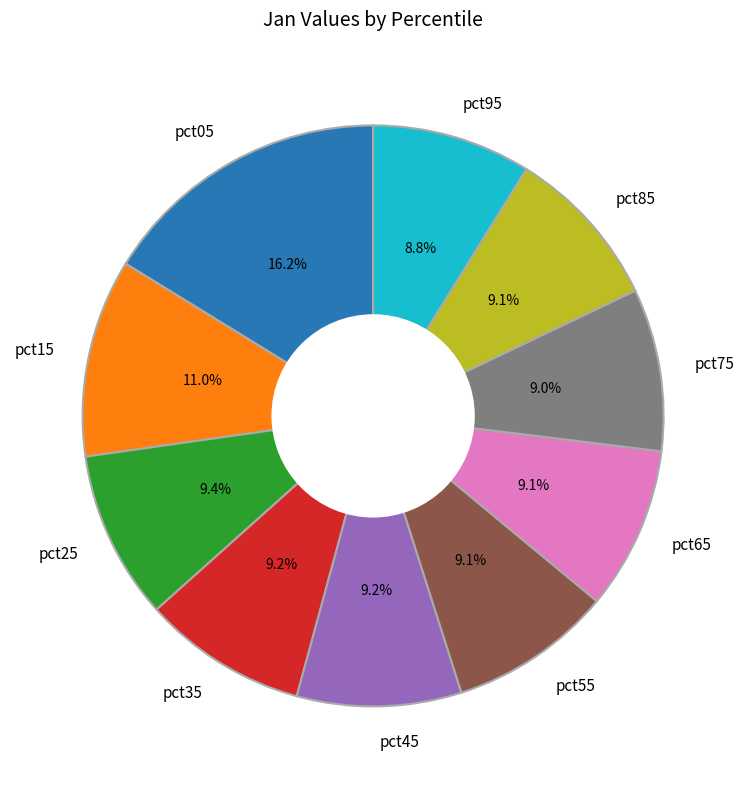

What percentage is the pct95 slice, to the nearest percent?

9%